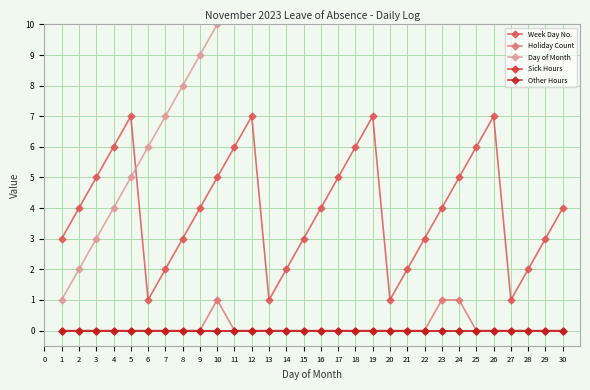

How many data points does each series have?

30